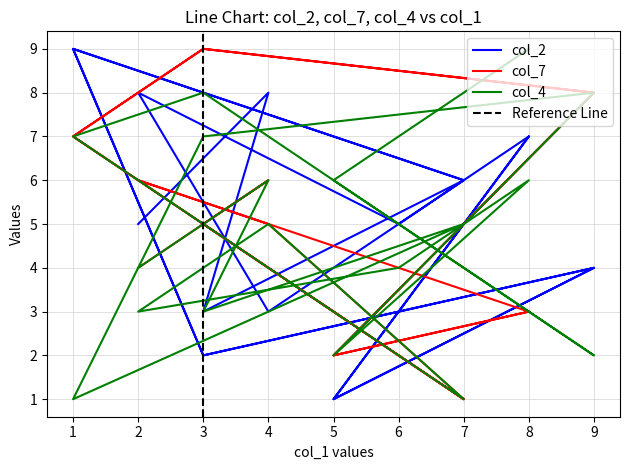

At which category does the chart reach its minimum across all series?

5